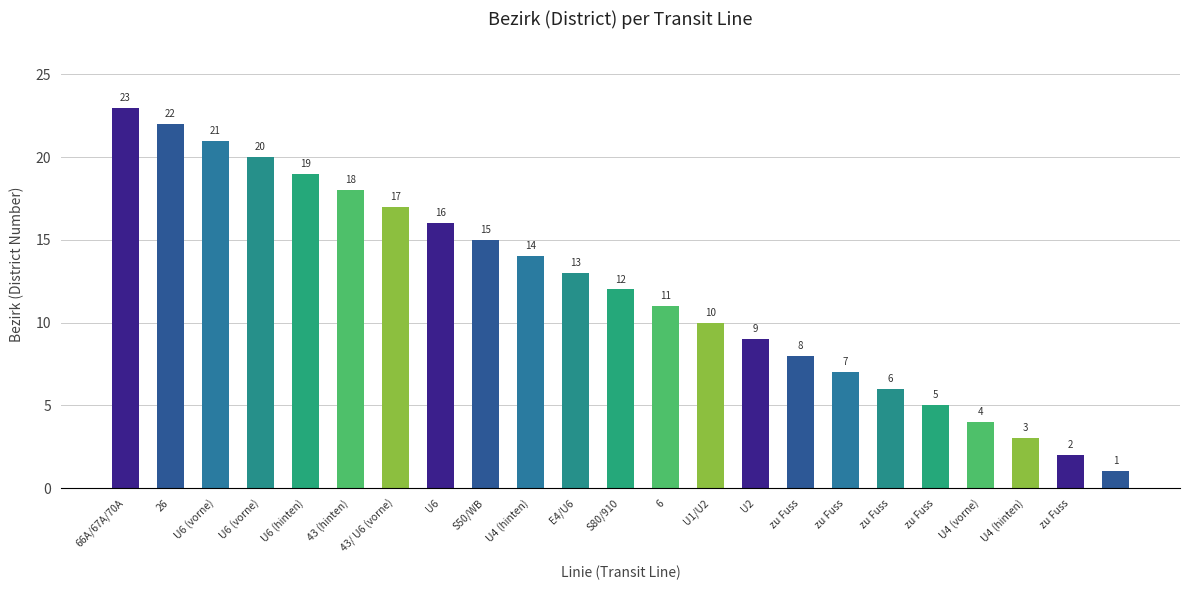

What is the difference between the second highest and second lowest values?

20